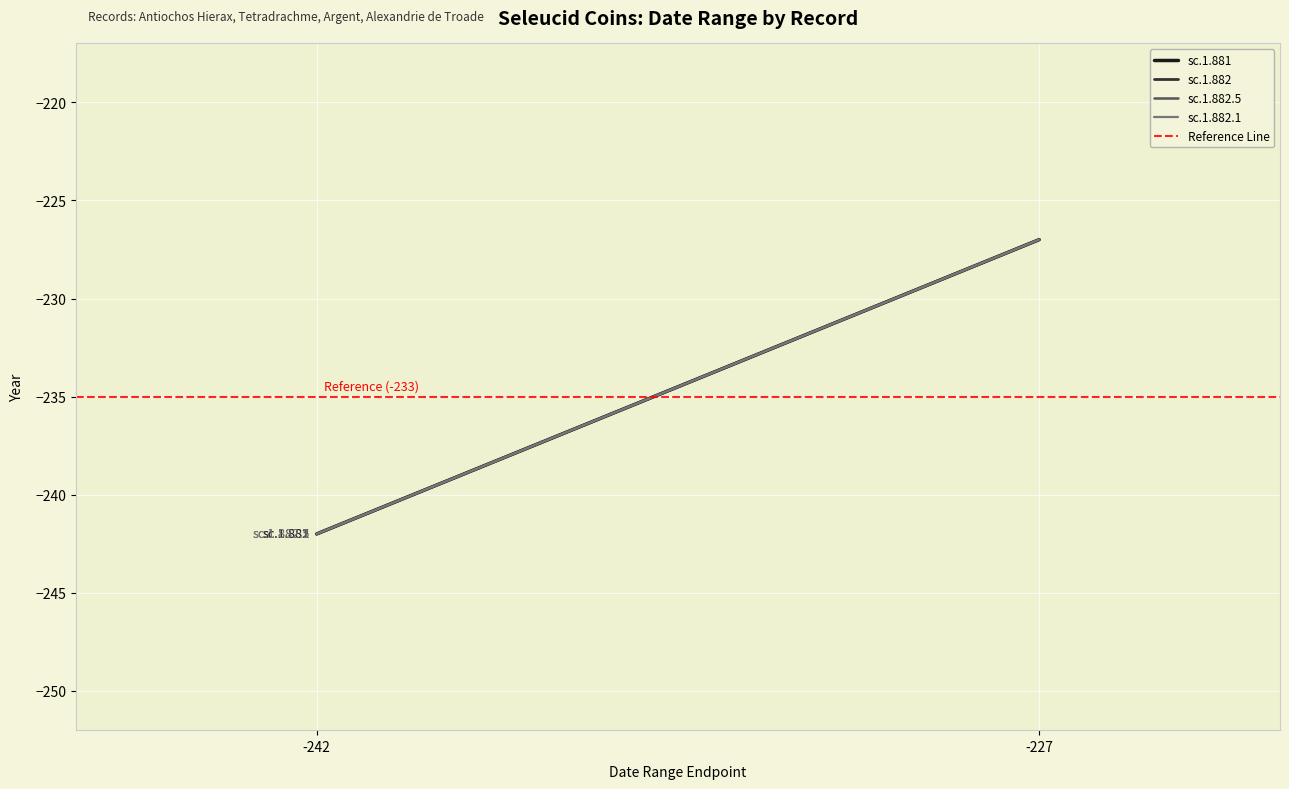

Reading left to right, extract all data points from this chart.

sc.1.881: -242	-227
sc.1.882: -242	-227
sc.1.882.5: -242	-227
sc.1.882.1: -242	-227
Reference Line: -235	-235